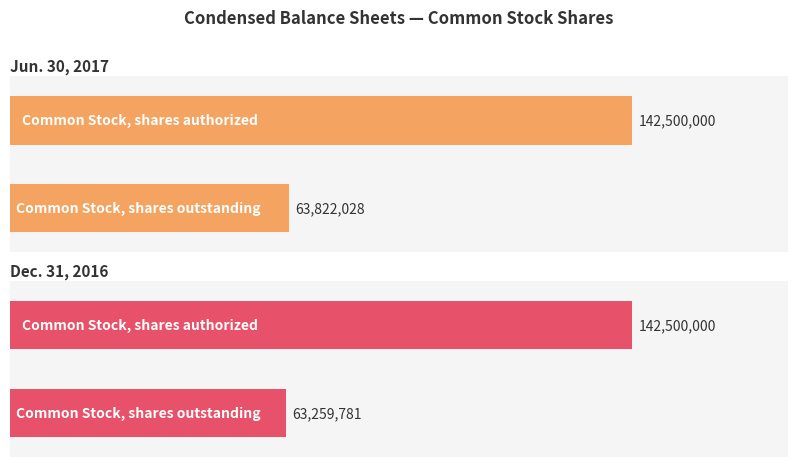

What is the label of the 1st bar from the right?

Common Stock, shares authorized